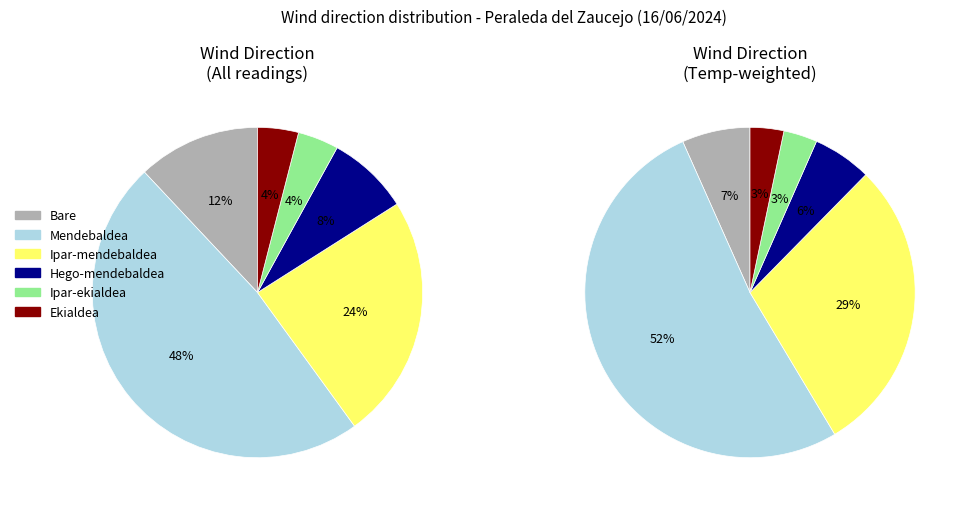

Count the number of slices in the pie.

6